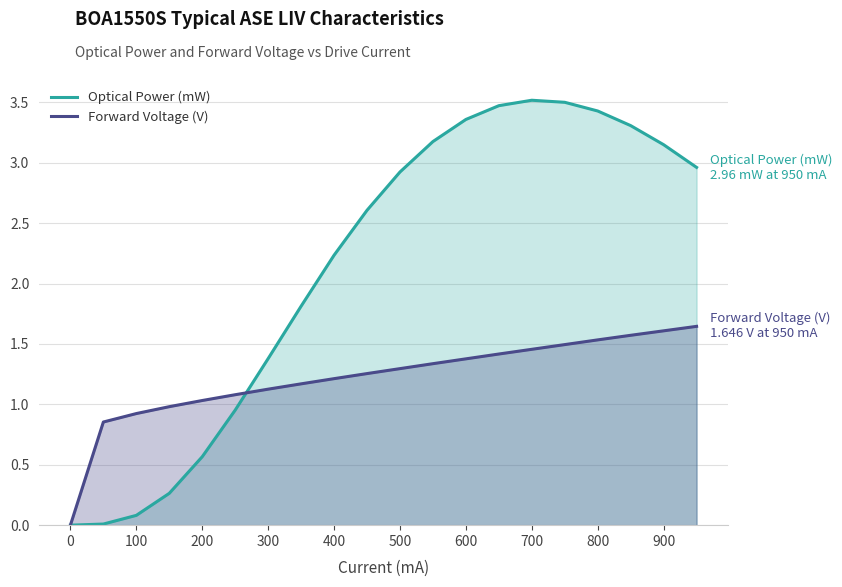

How many intersections are there between Optical Power (mW) and Forward Voltage (V)?

2